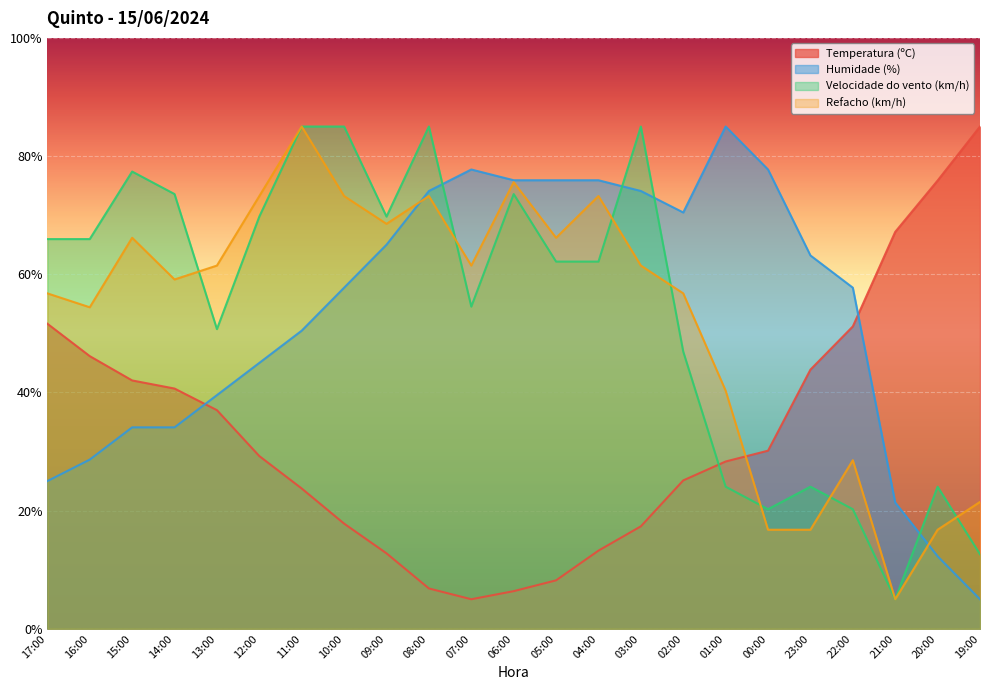

How many times do Temperatura (ºC) and Humidade (%) cross each other?

2